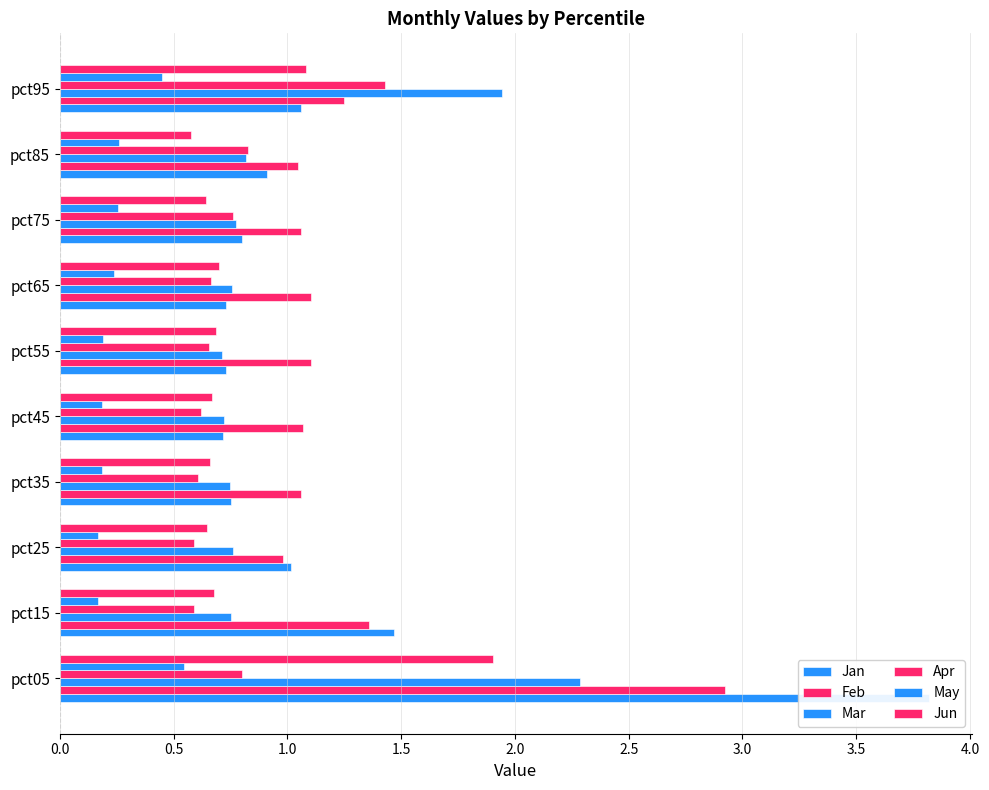

What is the approximate value of Apr at pct85?

0.8